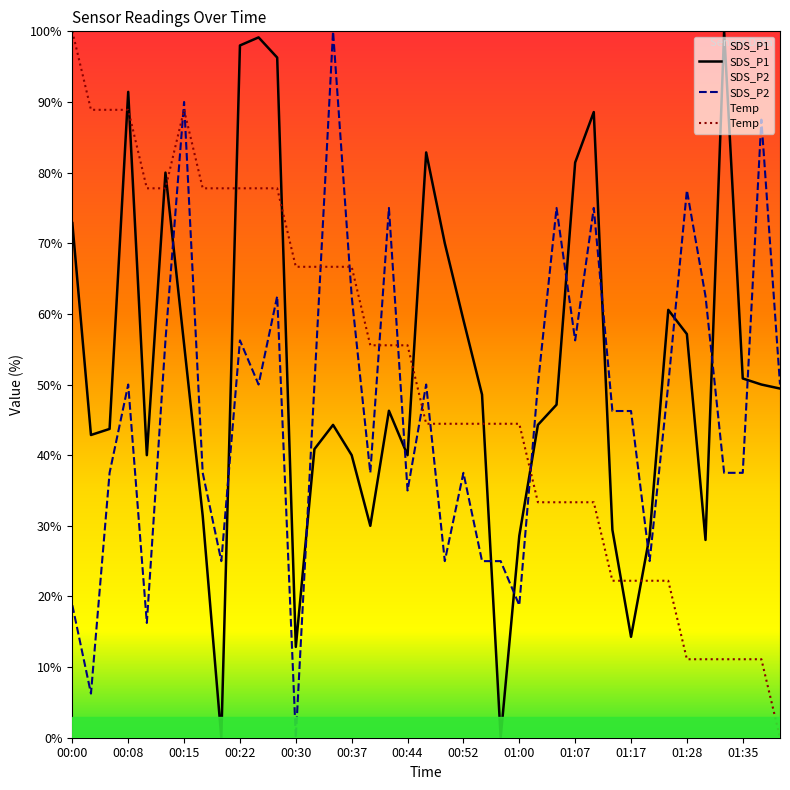

At 28, list the series in order from largest to smallest.

SDS_P1, SDS_P2, Temp